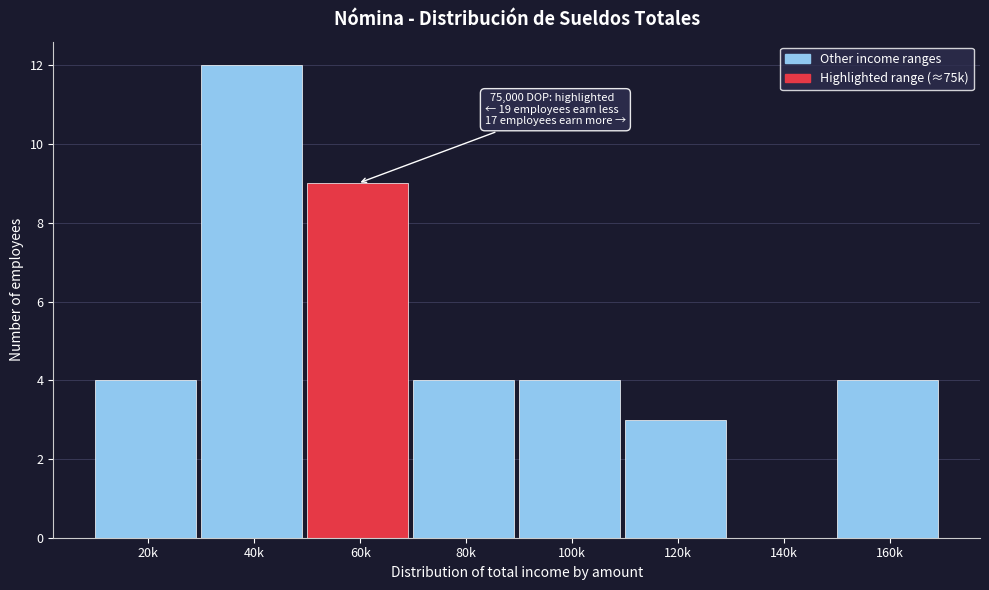

Reading left to right, list all the values displayed in this chart.

20k=4	40k=12	60k=9	80k=4	100k=4	120k=3	140k=0	160k=4